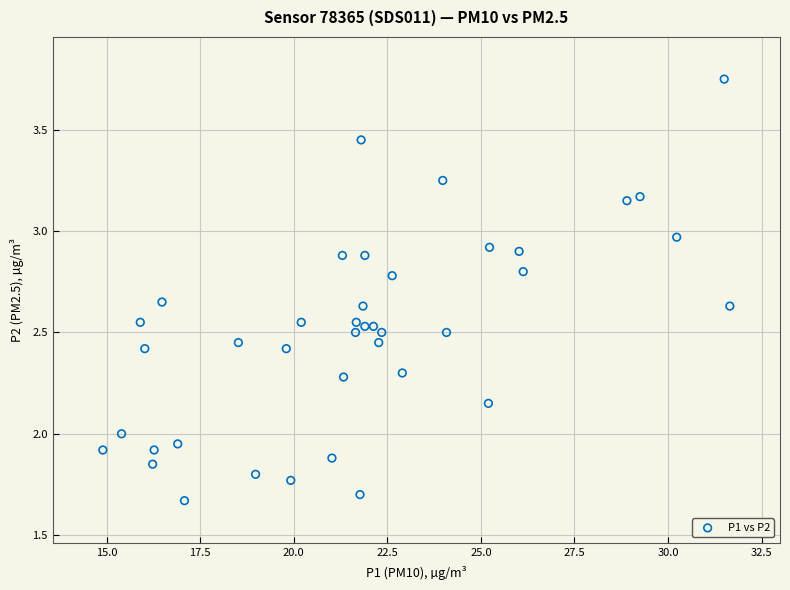

What is the range of X values (max minus min)?

16.8